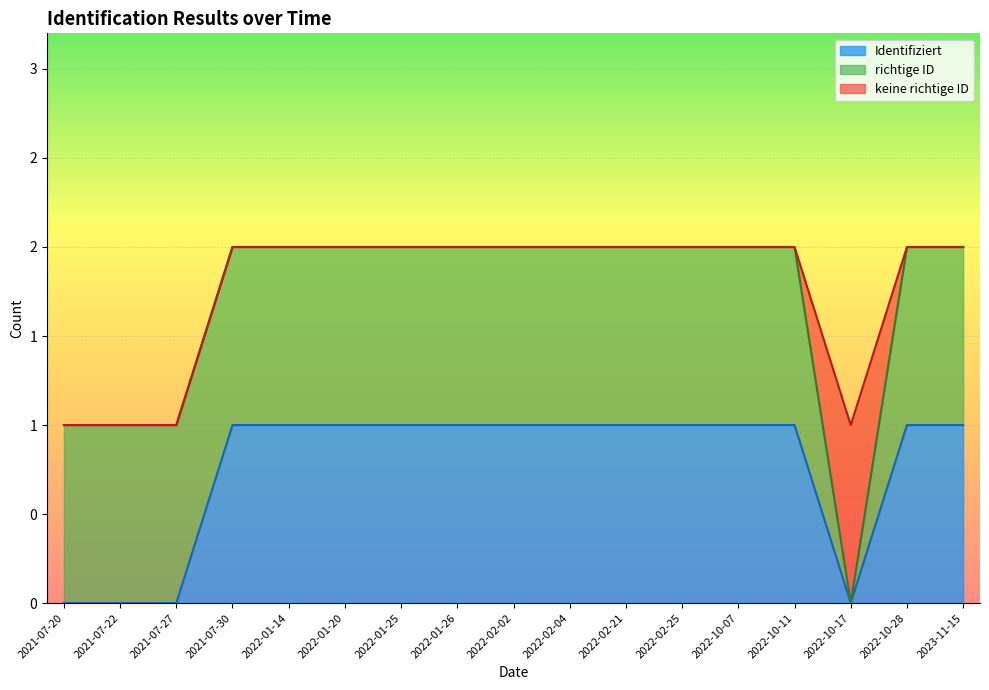

What is the value of the Identifiziert point at the 11th from the left?

1